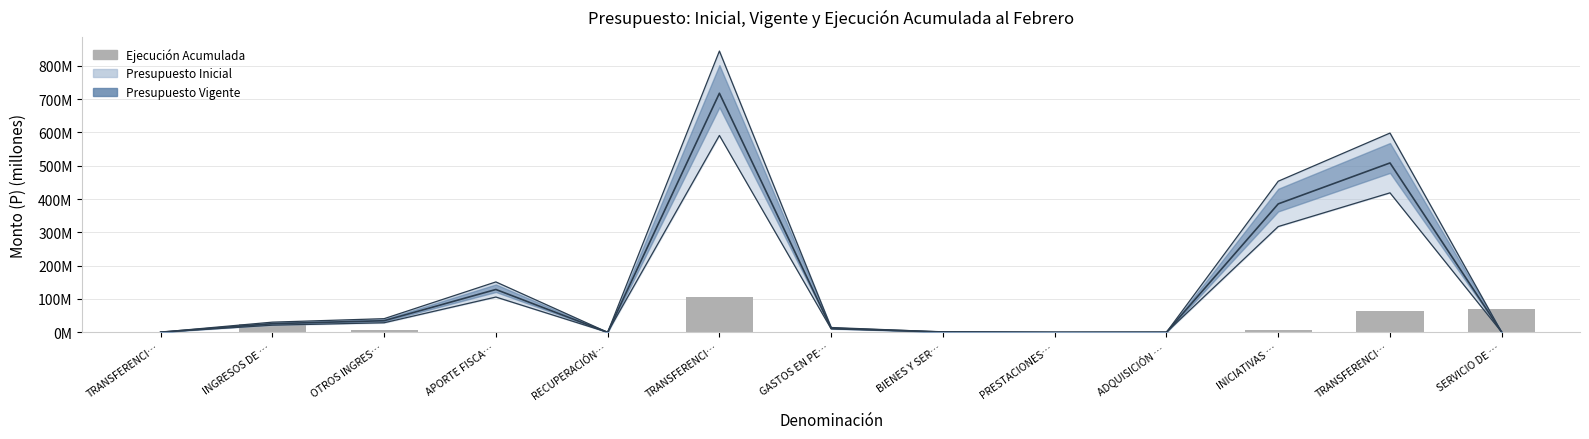

Which category has the lowest value across all series?

TRANSFERENCI…